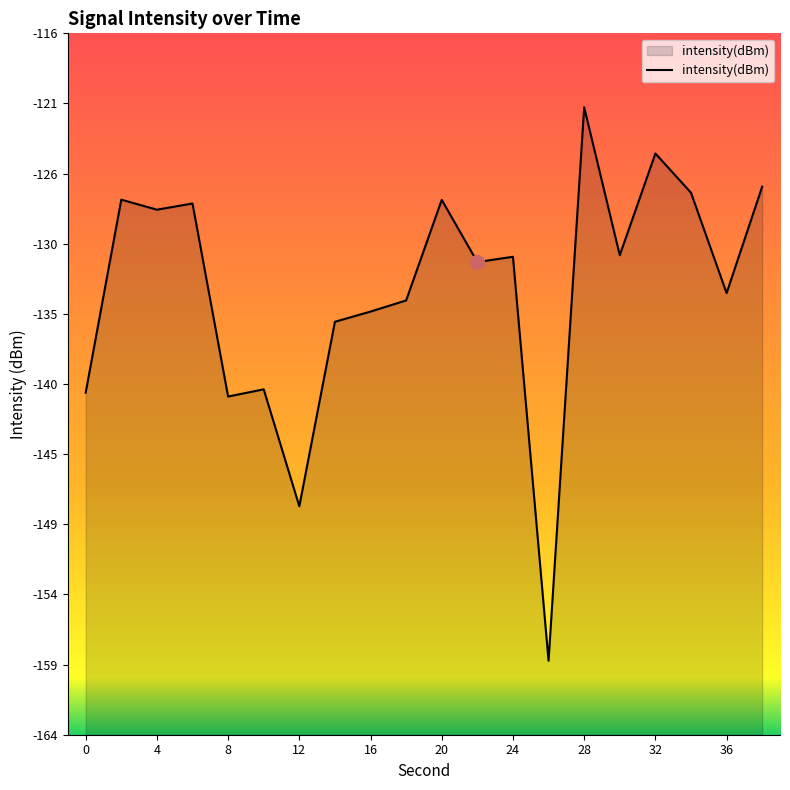

What is the approximate value at 8?

-140.8